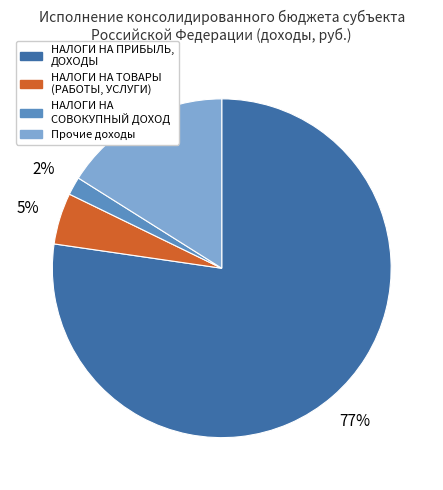

To the nearest percent, what is the average slice percentage?

25%